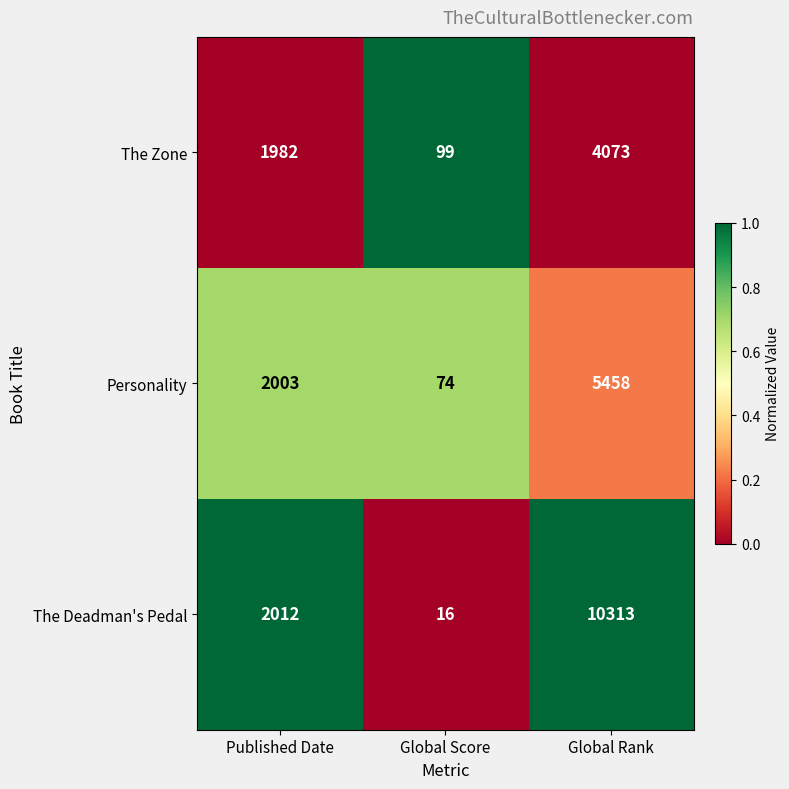

Which series has the largest range (max minus min)?

The Deadman's Pedal